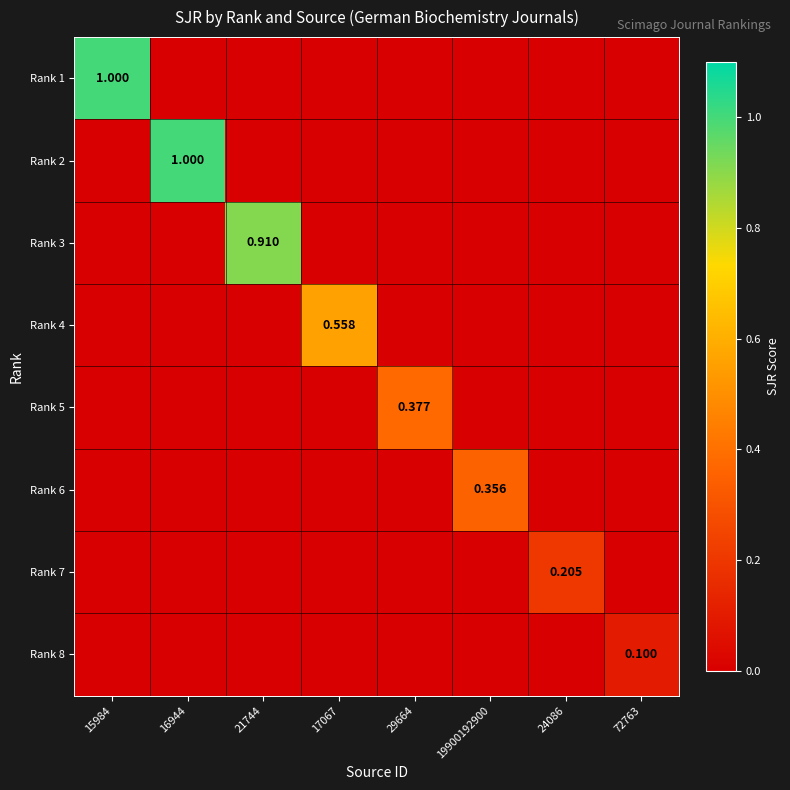

How many values in the Rank 1 series exceed 0?

1